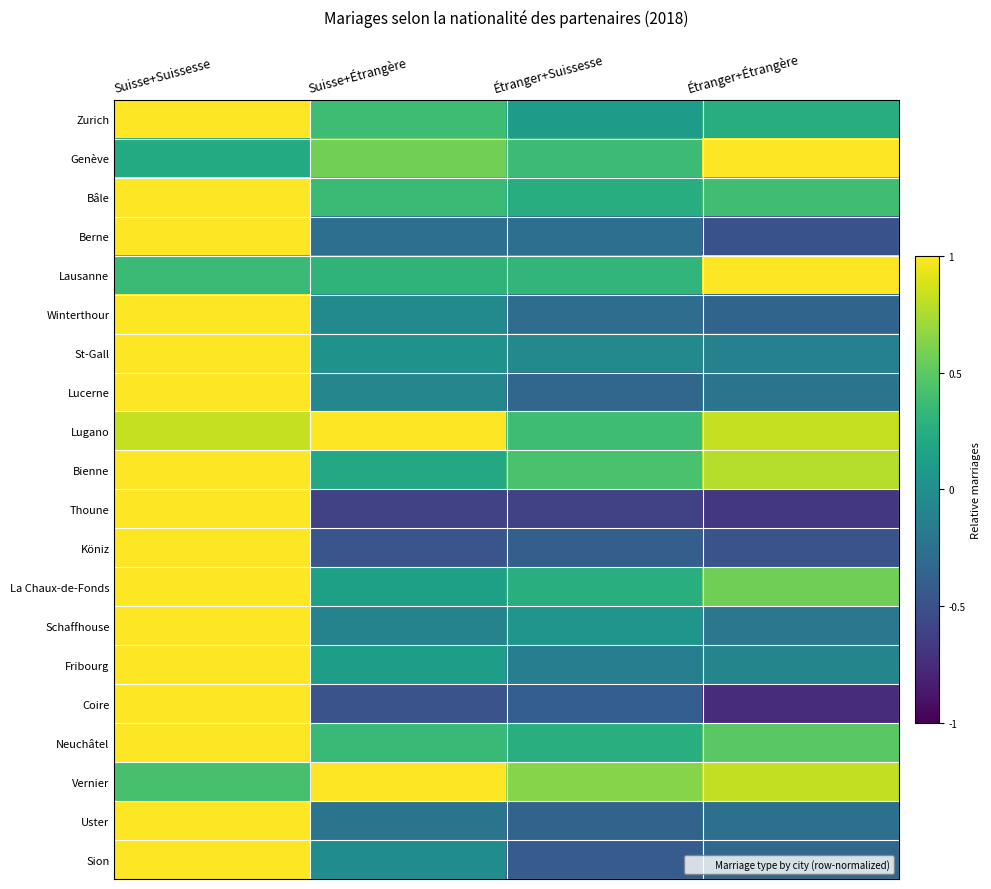

Reading left to right, list all the values displayed in this chart.

Zurich: Suisse+Suissesse=1.0	Suisse+Étrangère=0.4	Étranger+Suissesse=0.1	Étranger+Étrangère=0.2
Genève: Suisse+Suissesse=0.2	Suisse+Étrangère=0.6	Étranger+Suissesse=0.4	Étranger+Étrangère=1.0
Bâle: Suisse+Suissesse=1.0	Suisse+Étrangère=0.4	Étranger+Suissesse=0.2	Étranger+Étrangère=0.4
Berne: Suisse+Suissesse=1.0	Suisse+Étrangère=-0.3	Étranger+Suissesse=-0.3	Étranger+Étrangère=-0.5
Lausanne: Suisse+Suissesse=0.4	Suisse+Étrangère=0.3	Étranger+Suissesse=0.3	Étranger+Étrangère=1.0
Winterthour: Suisse+Suissesse=1.0	Suisse+Étrangère=-0.1	Étranger+Suissesse=-0.3	Étranger+Étrangère=-0.4
St-Gall: Suisse+Suissesse=1.0	Suisse+Étrangère=0.0	Étranger+Suissesse=-0.1	Étranger+Étrangère=-0.1
Lucerne: Suisse+Suissesse=1.0	Suisse+Étrangère=-0.1	Étranger+Suissesse=-0.3	Étranger+Étrangère=-0.2
Lugano: Suisse+Suissesse=0.8	Suisse+Étrangère=1.0	Étranger+Suissesse=0.4	Étranger+Étrangère=0.8
Bienne: Suisse+Suissesse=1.0	Suisse+Étrangère=0.2	Étranger+Suissesse=0.4	Étranger+Étrangère=0.8
Thoune: Suisse+Suissesse=1.0	Suisse+Étrangère=-0.6	Étranger+Suissesse=-0.6	Étranger+Étrangère=-0.7
Köniz: Suisse+Suissesse=1.0	Suisse+Étrangère=-0.5	Étranger+Suissesse=-0.4	Étranger+Étrangère=-0.5
La Chaux-de-Fonds: Suisse+Suissesse=1.0	Suisse+Étrangère=0.1	Étranger+Suissesse=0.3	Étranger+Étrangère=0.6
Schaffhouse: Suisse+Suissesse=1.0	Suisse+Étrangère=-0.1	Étranger+Suissesse=0.1	Étranger+Étrangère=-0.2
Fribourg: Suisse+Suissesse=1.0	Suisse+Étrangère=0.1	Étranger+Suissesse=-0.1	Étranger+Étrangère=-0.1
Coire: Suisse+Suissesse=1.0	Suisse+Étrangère=-0.5	Étranger+Suissesse=-0.4	Étranger+Étrangère=-0.7
Neuchâtel: Suisse+Suissesse=1.0	Suisse+Étrangère=0.3	Étranger+Suissesse=0.3	Étranger+Étrangère=0.5
Vernier: Suisse+Suissesse=0.4	Suisse+Étrangère=1.0	Étranger+Suissesse=0.6	Étranger+Étrangère=0.8
Uster: Suisse+Suissesse=1.0	Suisse+Étrangère=-0.2	Étranger+Suissesse=-0.4	Étranger+Étrangère=-0.3
Sion: Suisse+Suissesse=1.0	Suisse+Étrangère=-0.0	Étranger+Suissesse=-0.4	Étranger+Étrangère=-0.3